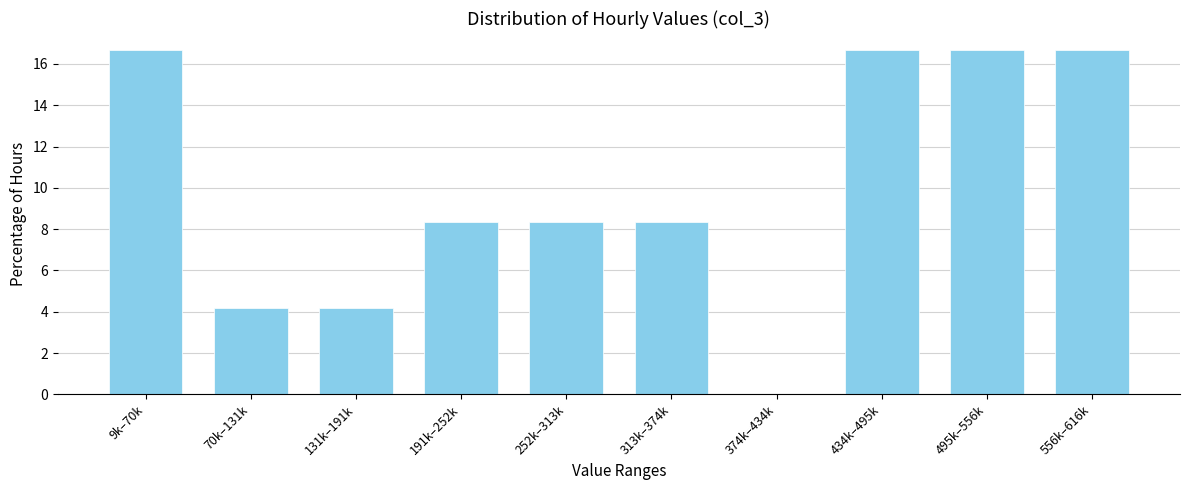

Reading right to left, what are all the values shown in this chart?

556k–616k=16.7	495k–556k=16.7	434k–495k=16.7	374k–434k=0.0	313k–374k=8.3	252k–313k=8.3	191k–252k=8.3	131k–191k=4.2	70k–131k=4.2	9k–70k=16.7